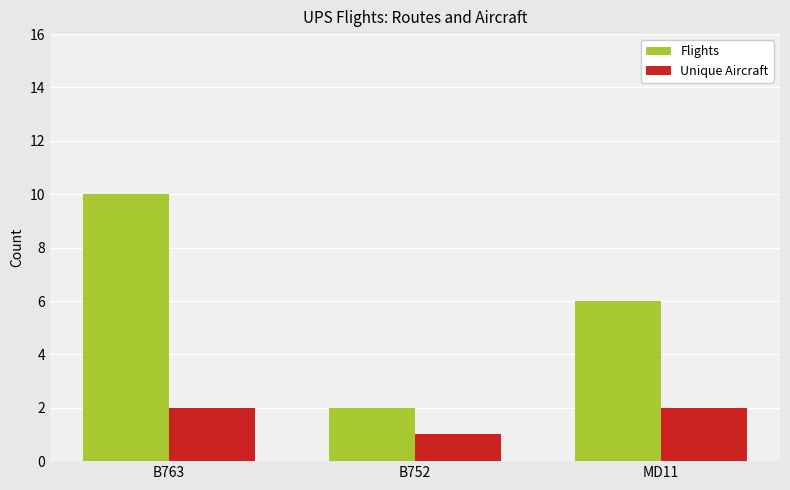

Rank the series at MD11 from highest to lowest value.

Flights, Unique Aircraft